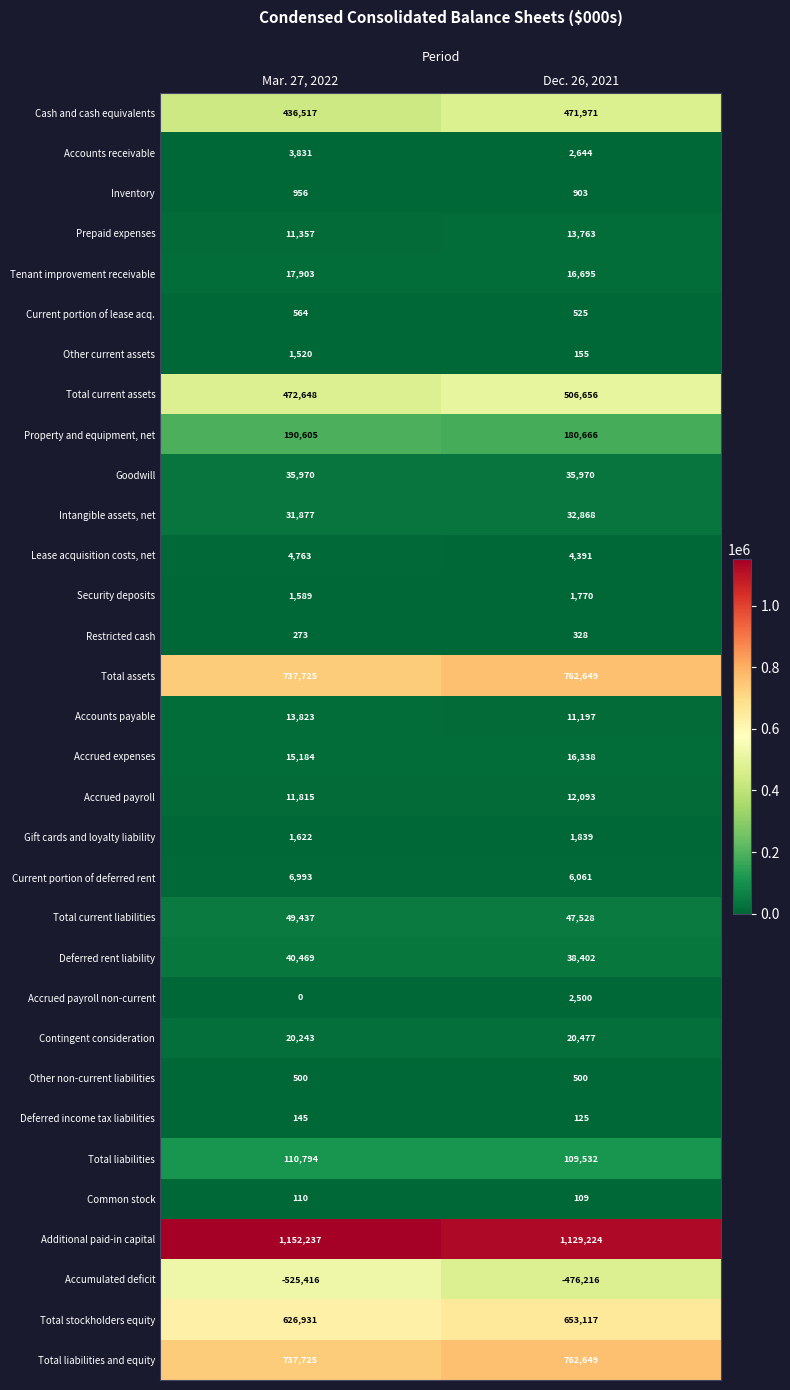

List the labels in order of Common stock value, smallest first.

Dec. 26, 2021, Mar. 27, 2022